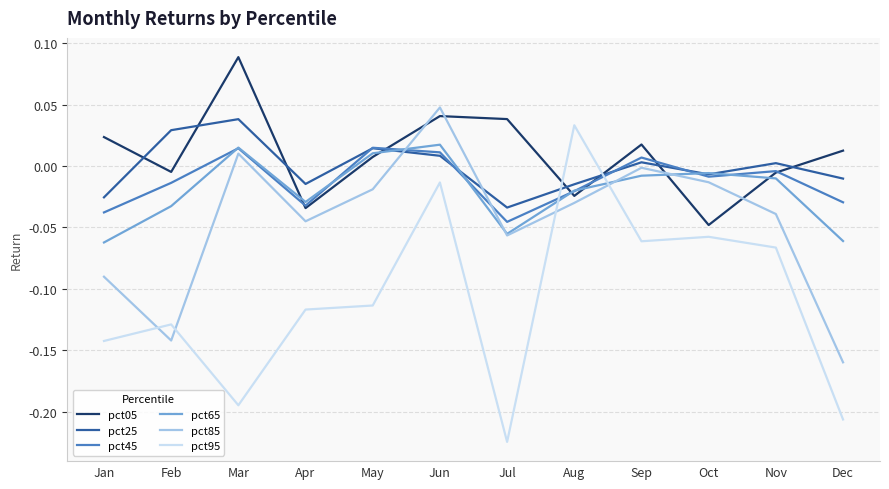

What are all the series names shown in the legend?

pct05, pct25, pct45, pct65, pct85, pct95